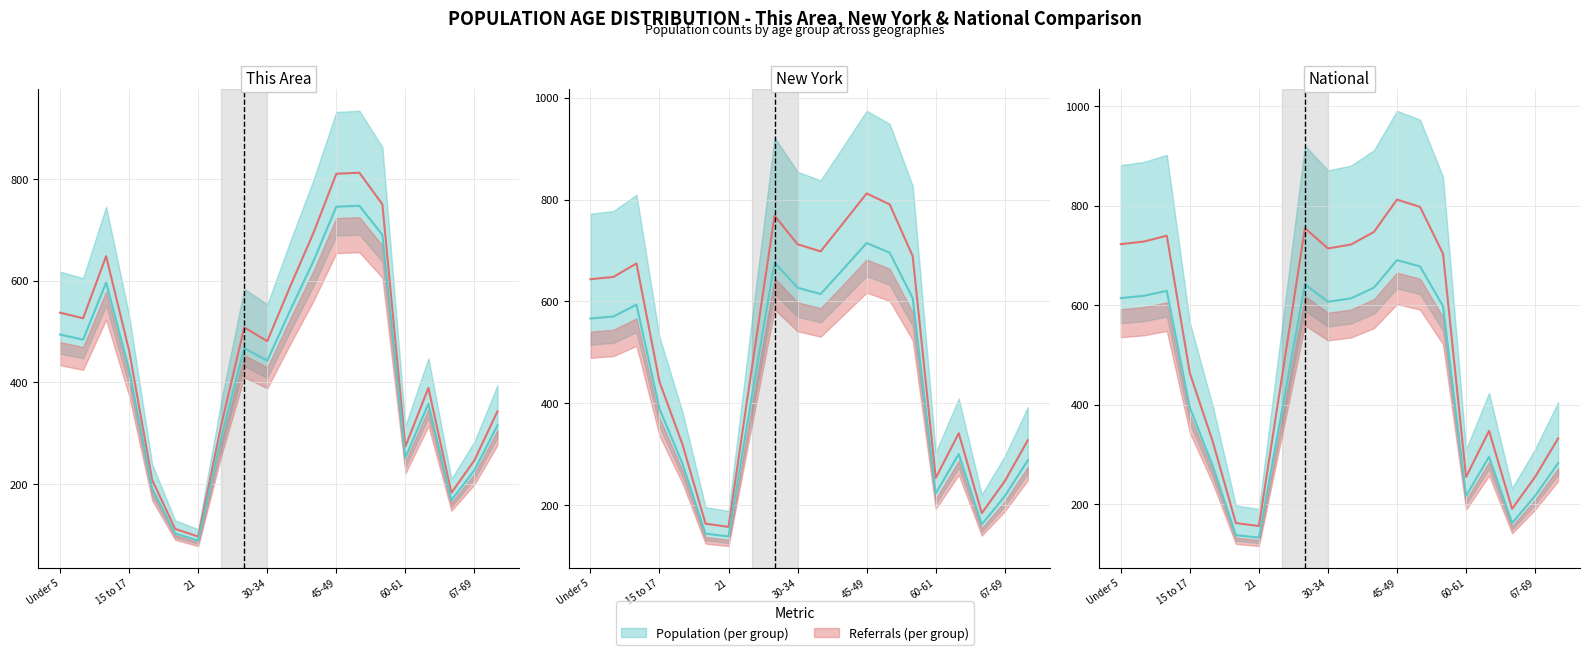

What is the maximum value for This Area?

812.0